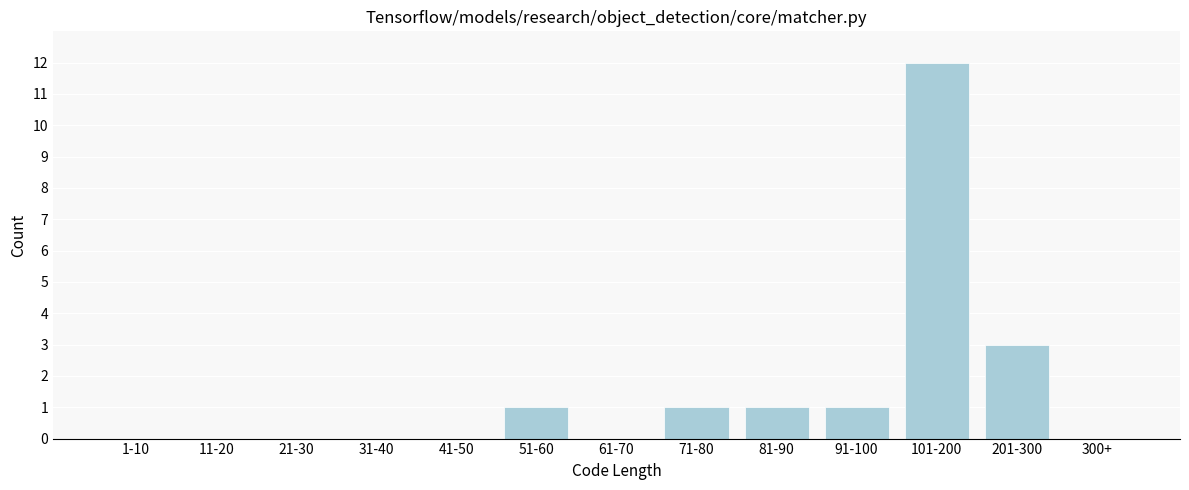

Reading right to left, what are all the values shown in this chart?

300+=0	201-300=3	101-200=12	91-100=1	81-90=1	71-80=1	61-70=0	51-60=1	41-50=0	31-40=0	21-30=0	11-20=0	1-10=0